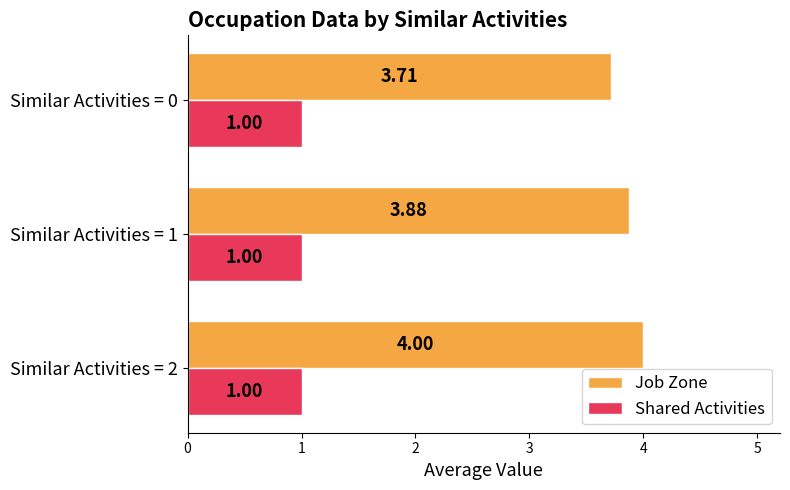

Is the value of Job Zone at Similar Activities = 0 greater than the value of Shared Activities at Similar Activities = 1?

Yes